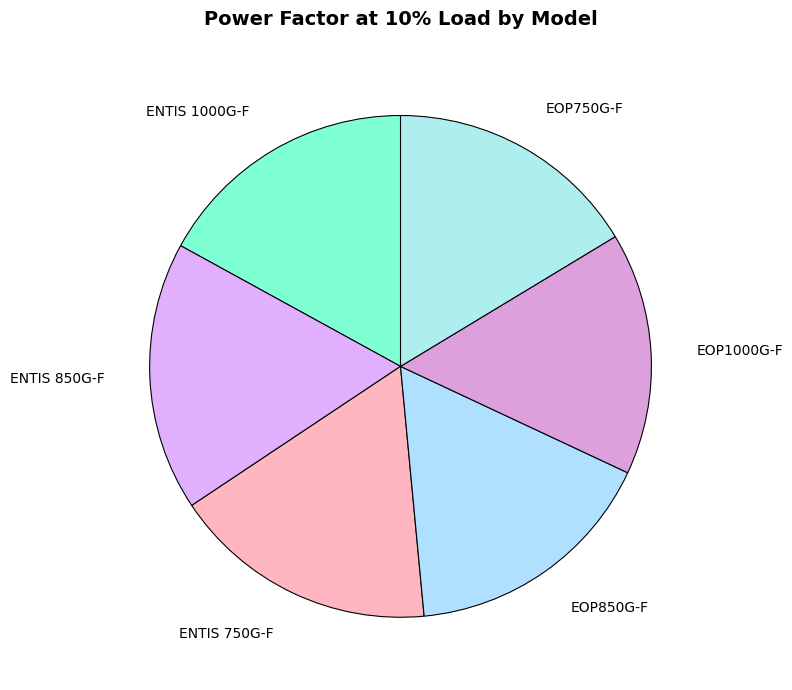

Which has a higher value, EOP850G-F or ENTIS 750G-F?

ENTIS 750G-F